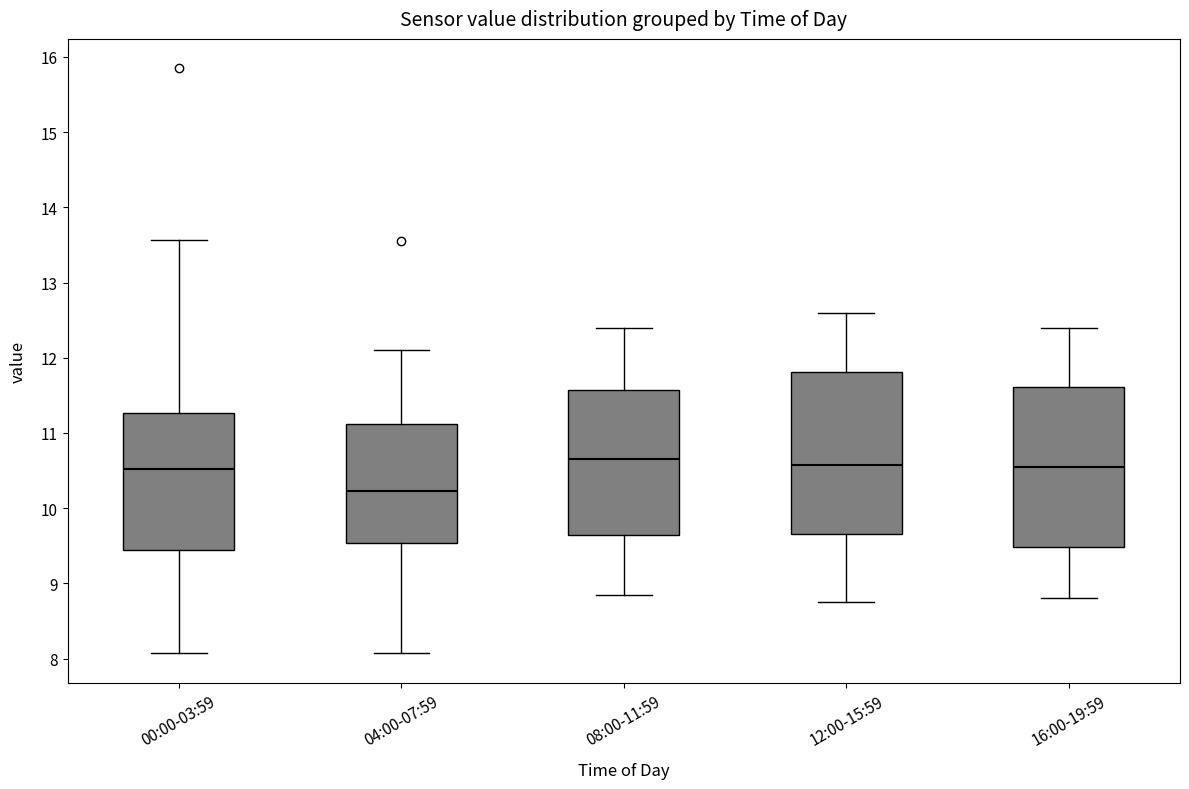

Where is the lower edge of the box for 00:00-03:59 on the y-axis? The values are not printed on the chart, so give them approximately, as read against the axis.

9.4